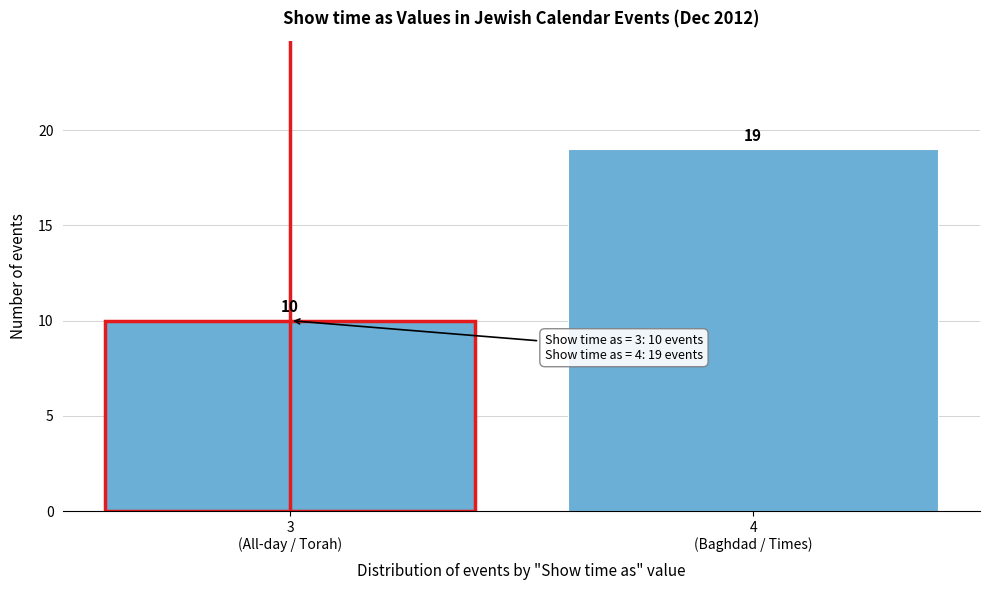

Reading right to left, transcribe all the data shown in this chart.

19	10